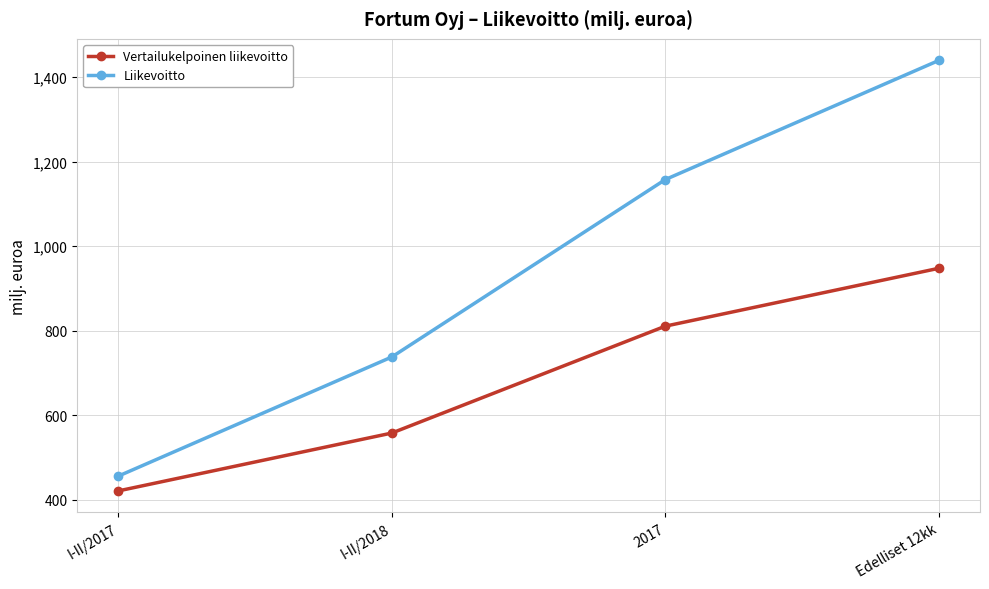

What is the maximum value shown in the chart?

1440